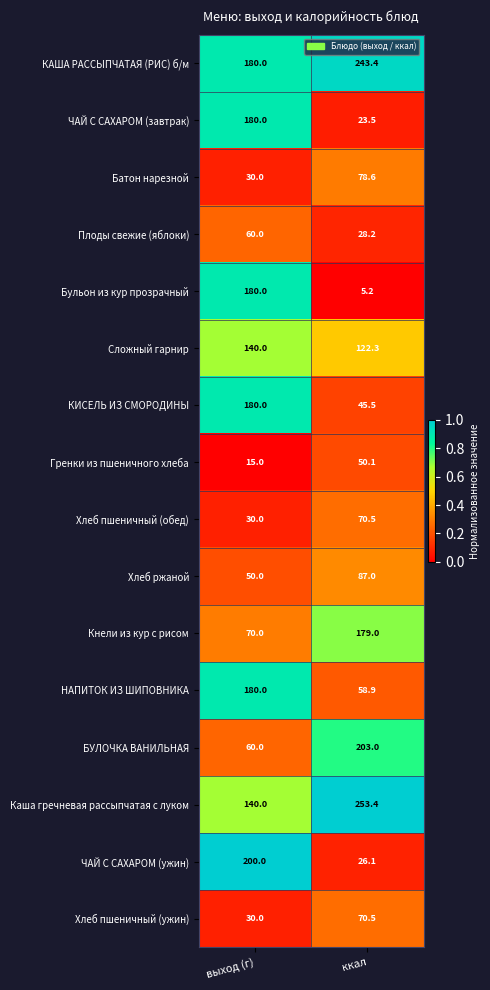

Where is Хлеб пшеничный (обед) nearest to the value 50?

выход (г)